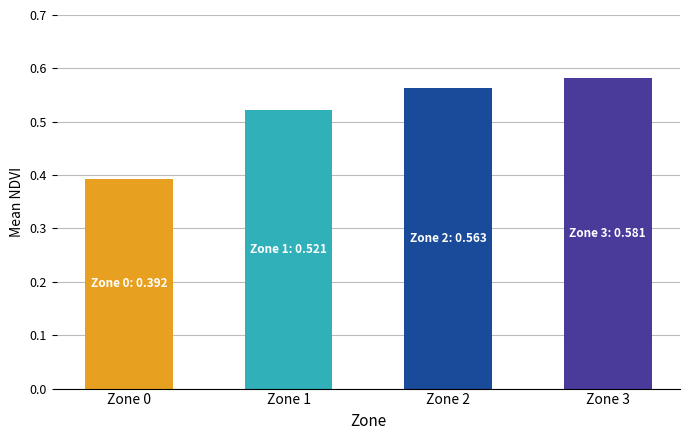

Which category has the highest value across all series?

Zone 3